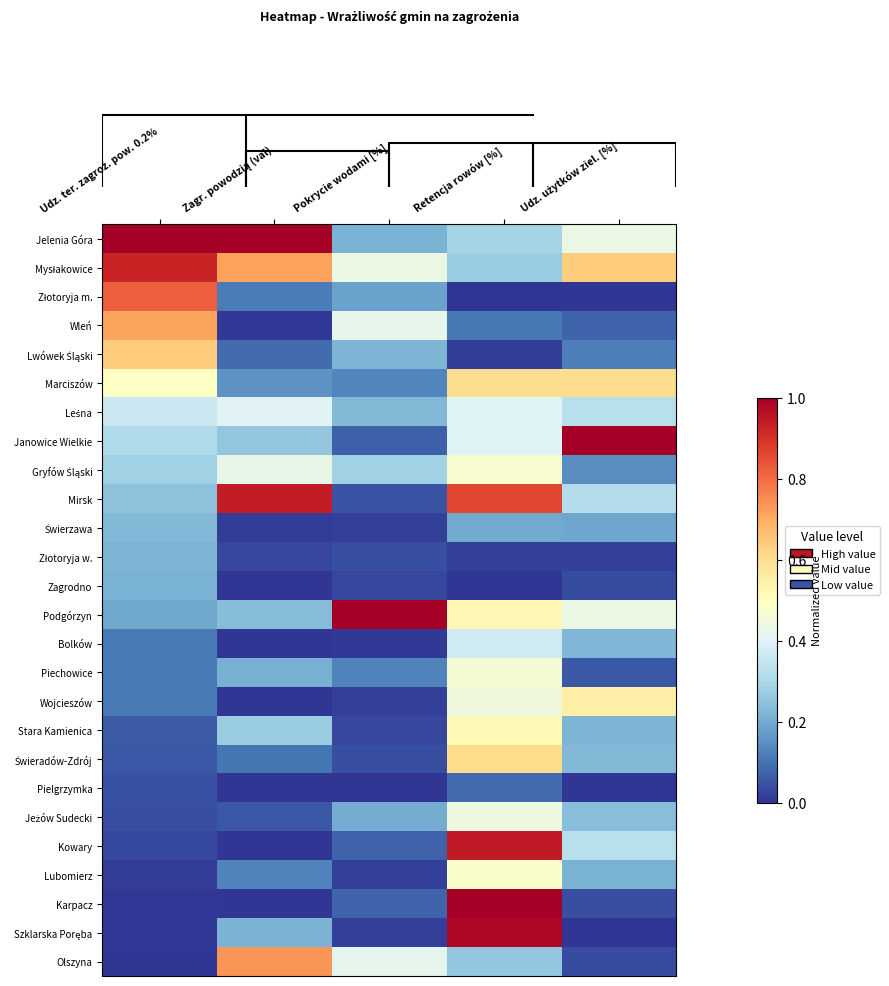

How many categories are shown in the chart?

5